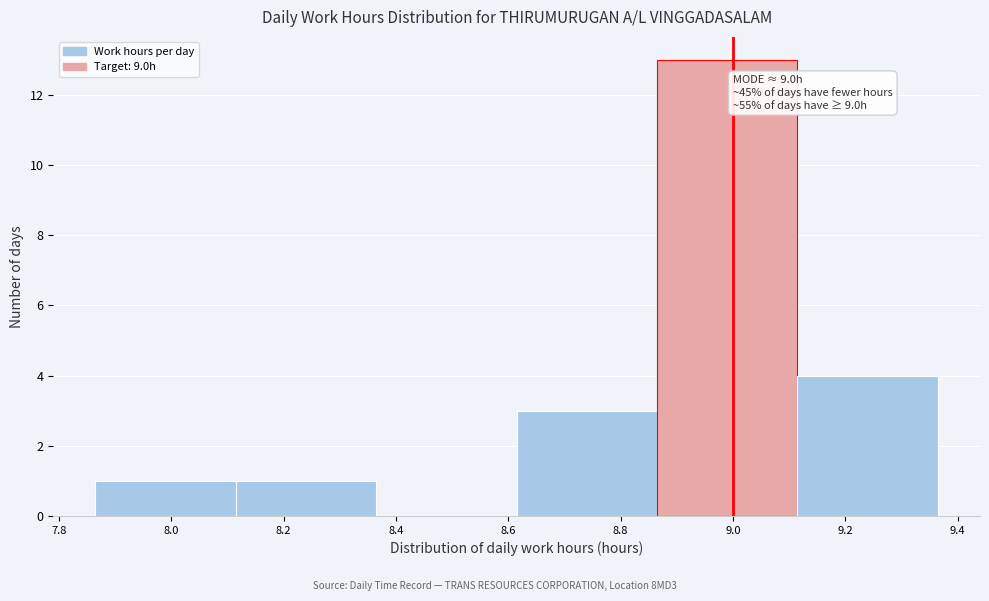

Over which range of the x-axis is the bar tallest?

8.865 to 9.115